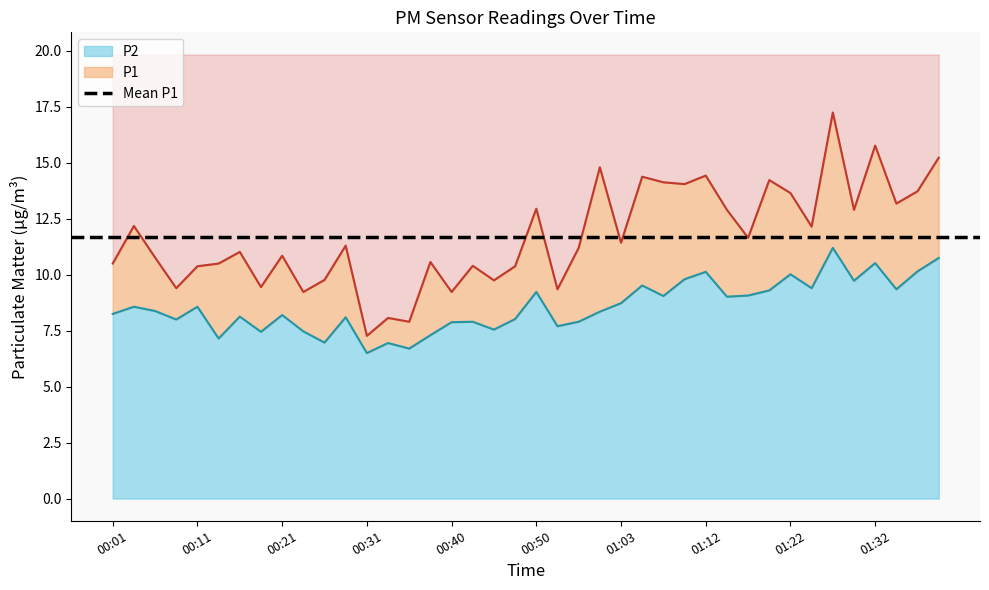

At which category does P2 reach its first local peak?

00:04